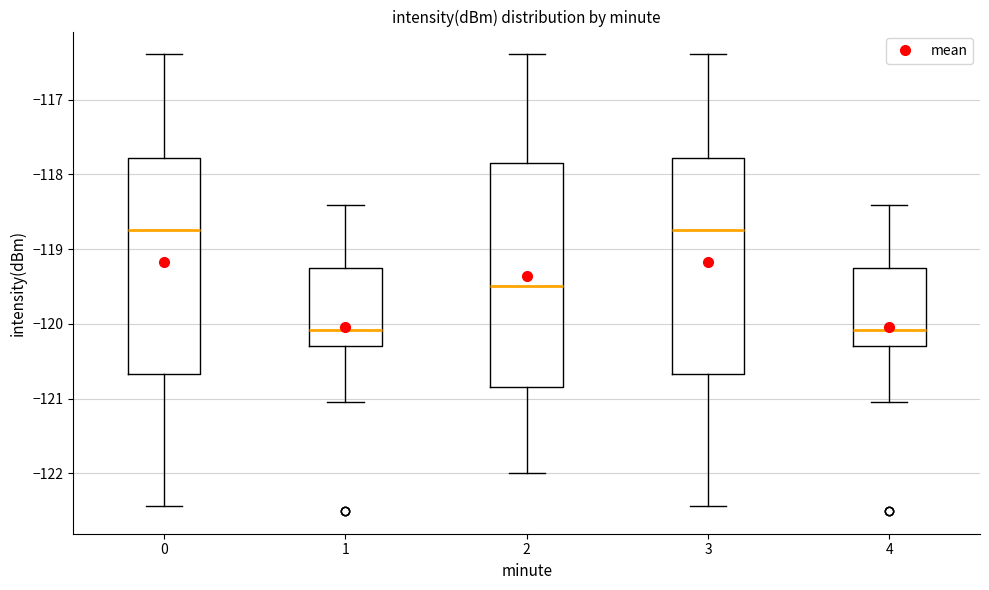

Comparing the boxes themselves (not the whiskers), which one is the tallest?

2